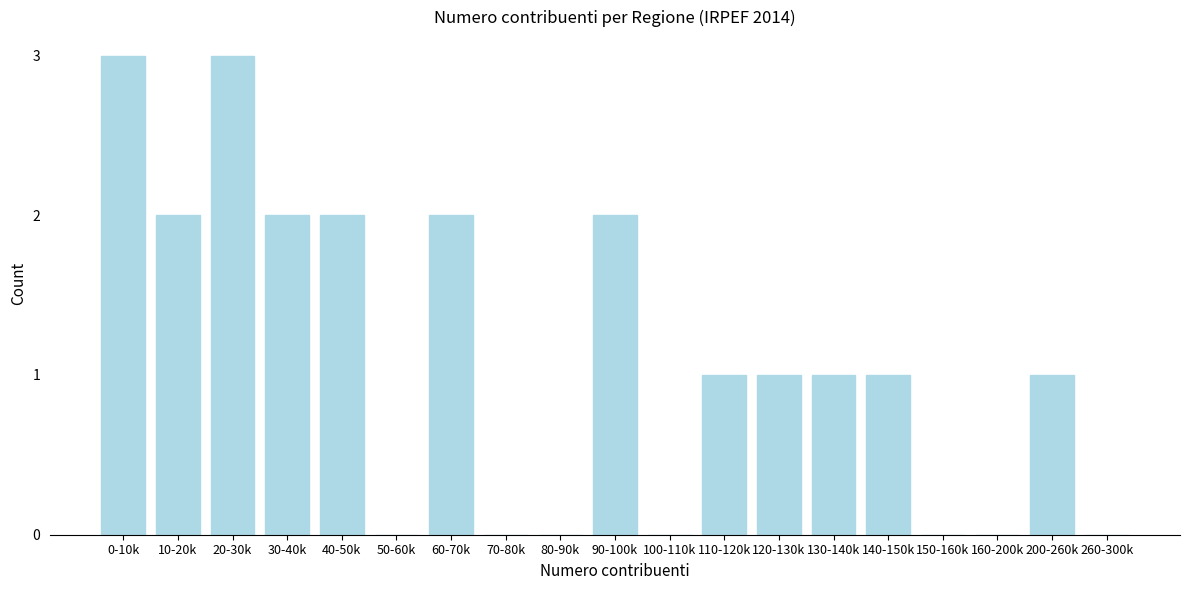

Reading right to left, extract all data points from this chart.

260-300k=0	200-260k=1	160-200k=0	150-160k=0	140-150k=1	130-140k=1	120-130k=1	110-120k=1	100-110k=0	90-100k=2	80-90k=0	70-80k=0	60-70k=2	50-60k=0	40-50k=2	30-40k=2	20-30k=3	10-20k=2	0-10k=3